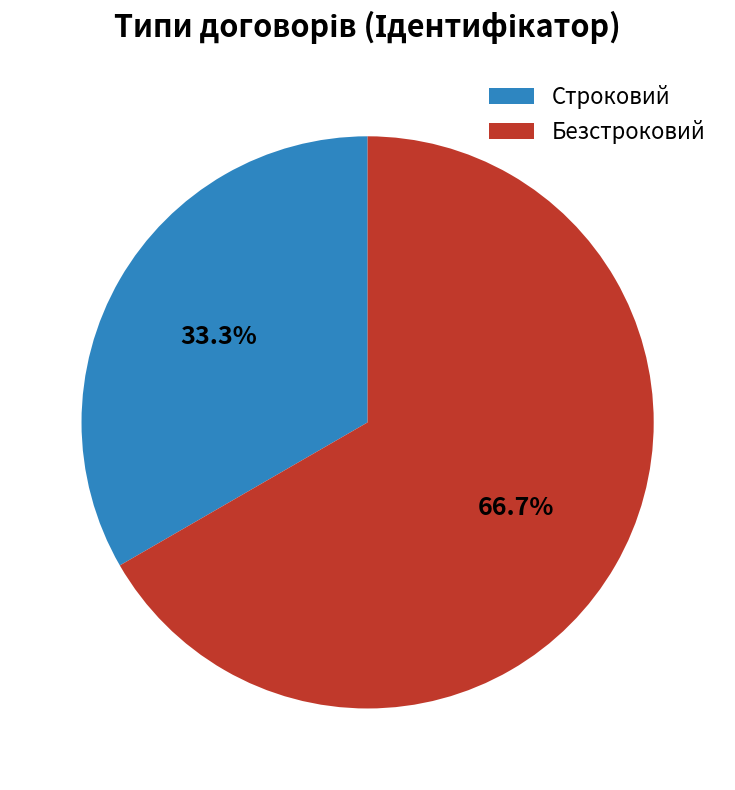

Count the number of slices in the pie.

2